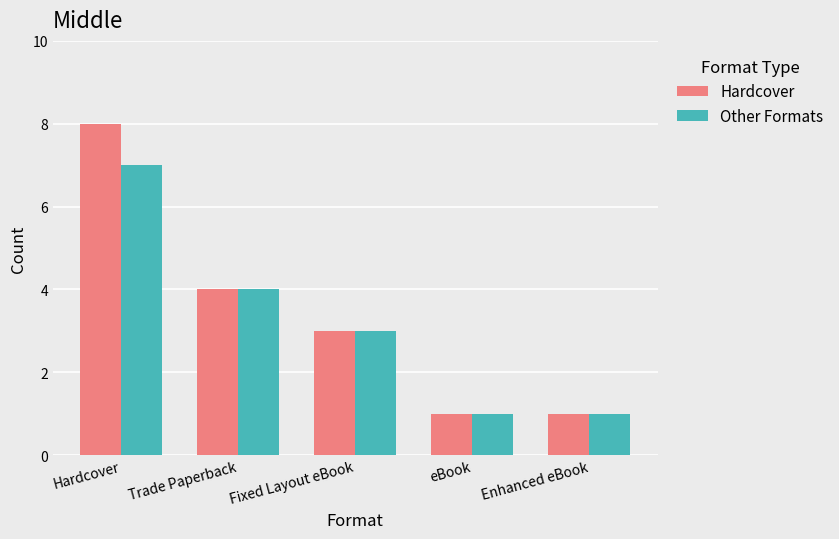

Where is Other Formats nearest to the value 4?

Trade Paperback